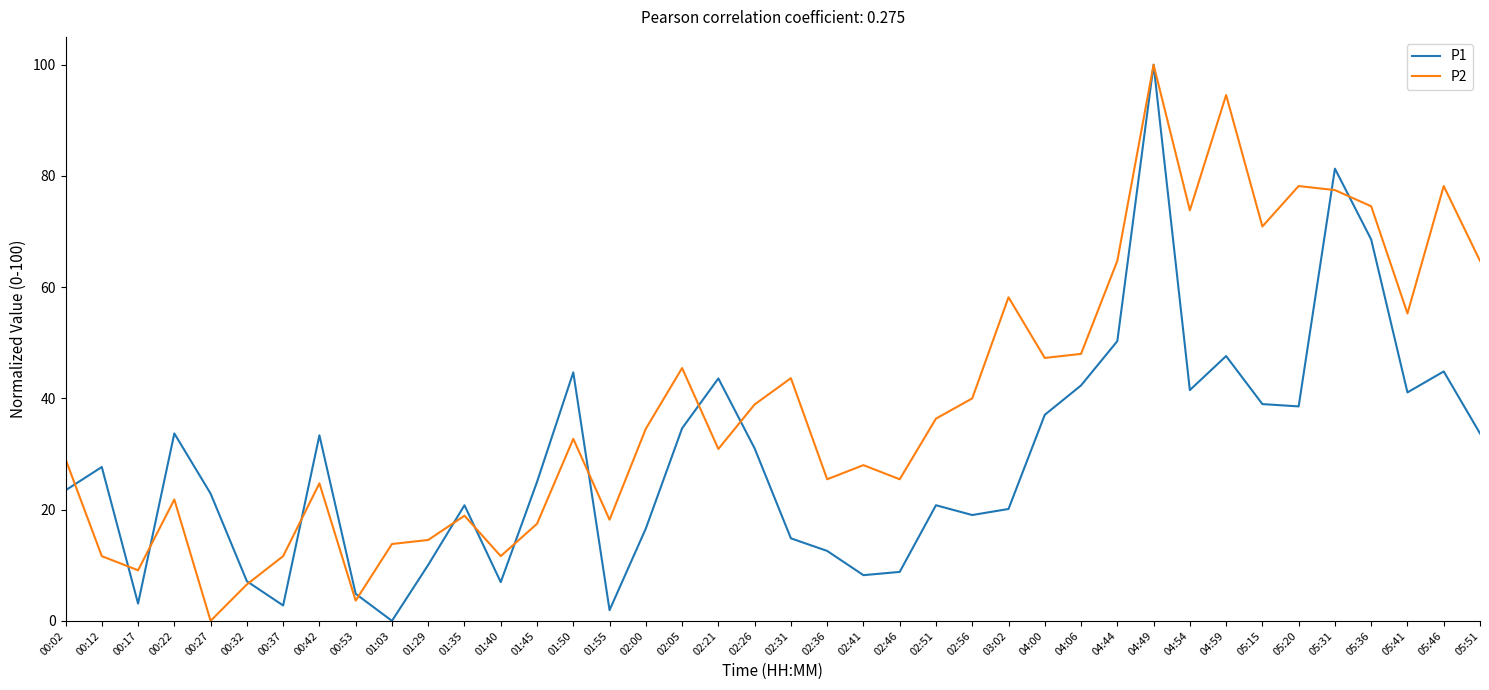

Which series has the largest total across all categories?

P2